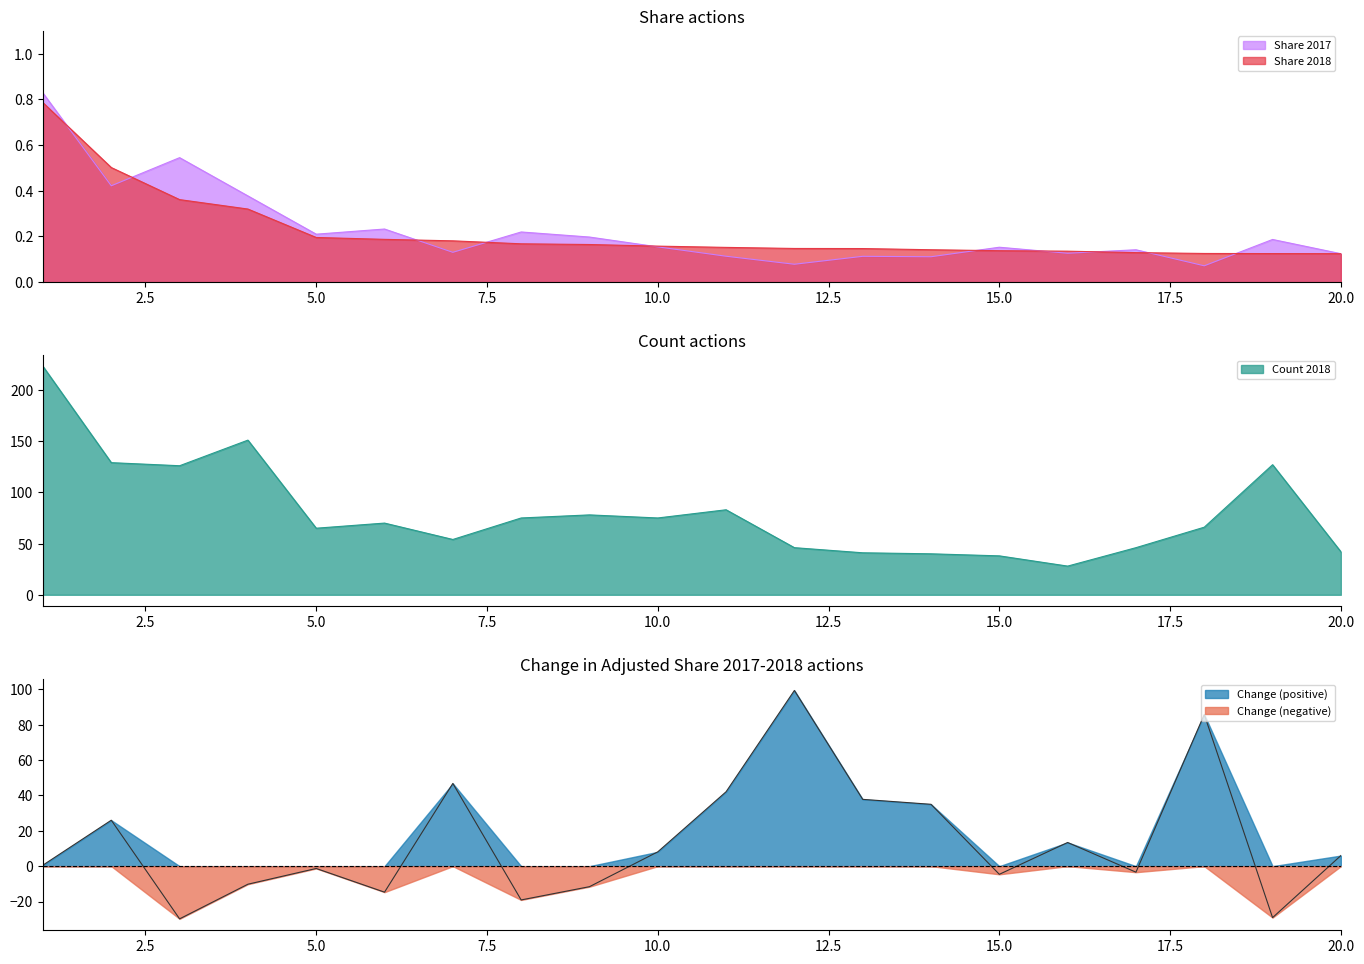

At 17, list the series in order from smallest to largest.

Change in Adjusted Share 2017-2018, Share 2018, Share 2017, Count 2018